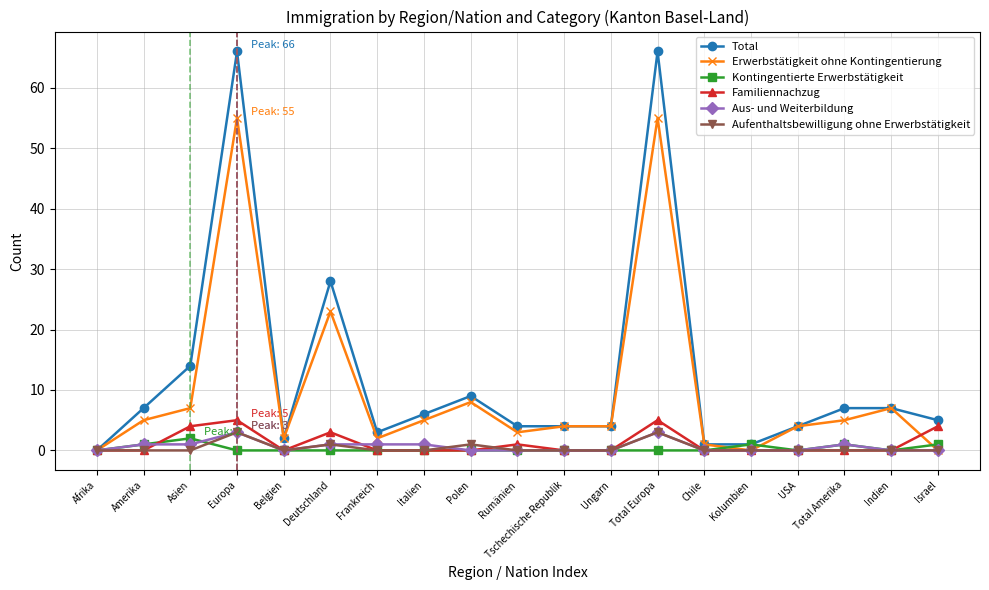

What is the total value across all series at Polen?

18